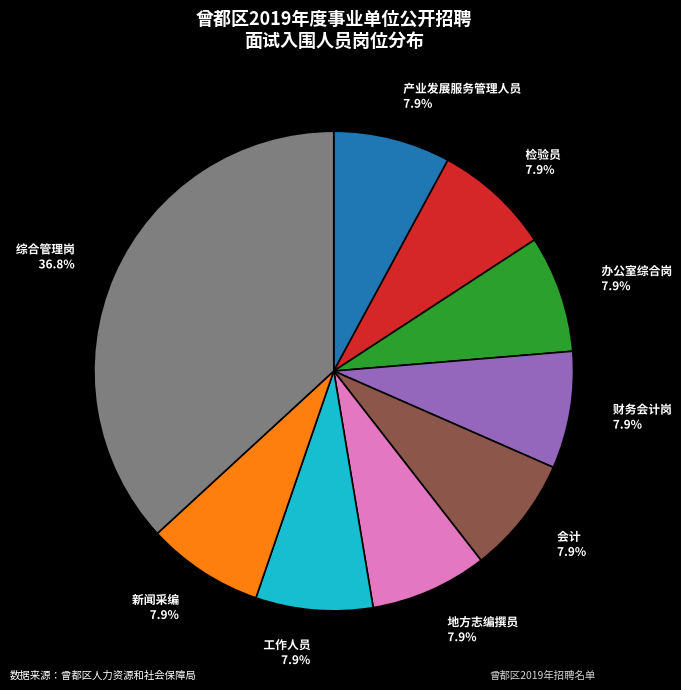

How much of the chart is everything except 工作人员?

92.1%